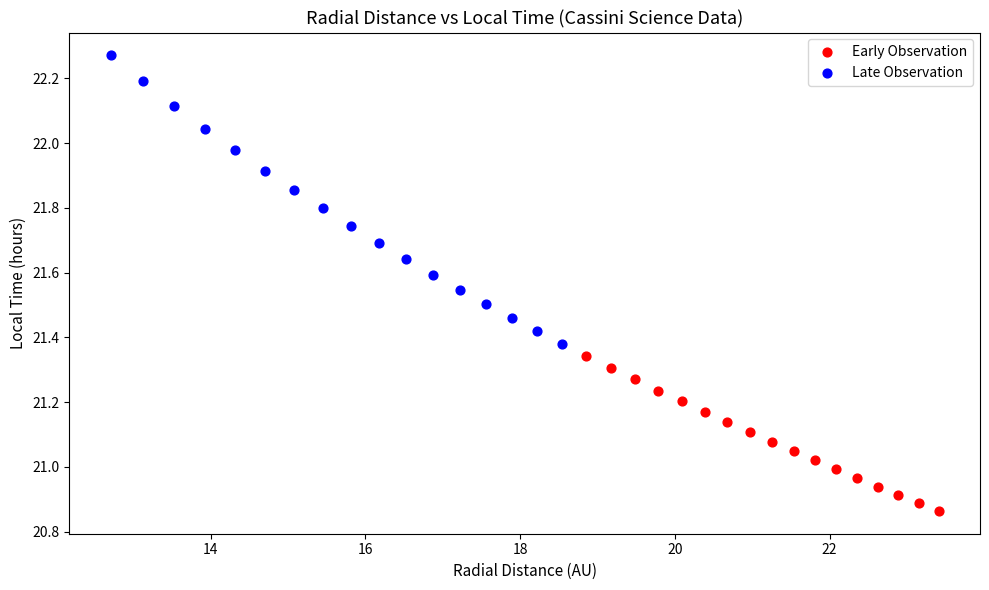

Which series contains the highest Y value?

Late Observation